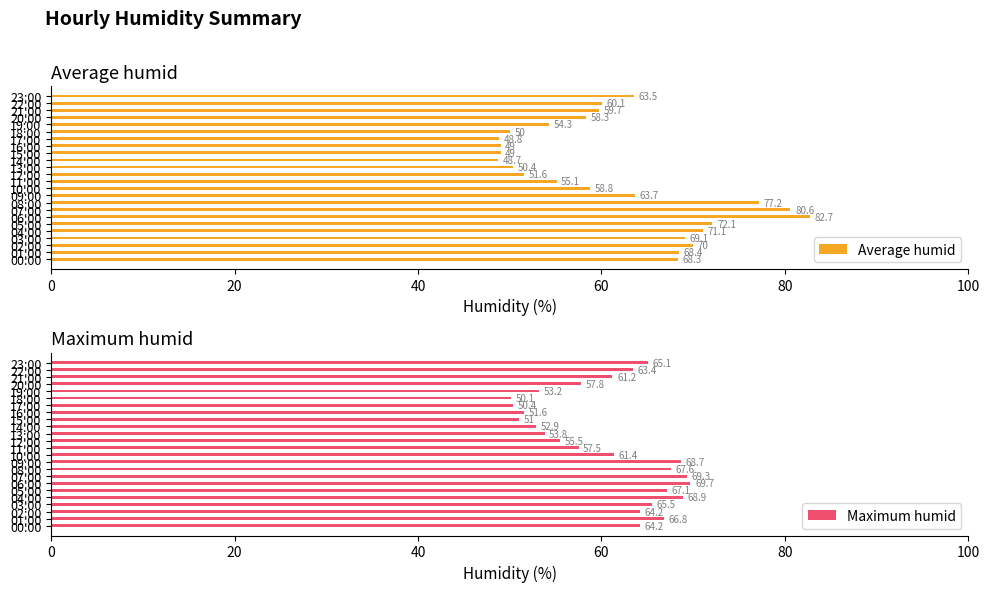

Is it true that Maximum humid equals 69.3 at 07:00?

True